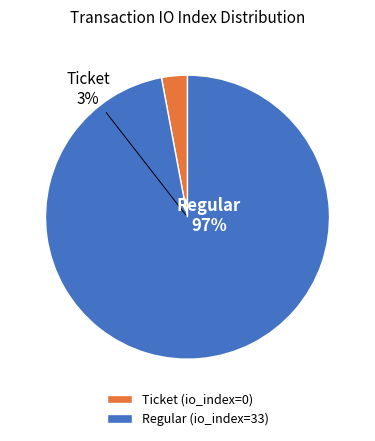

Combined, what portion of the pie is Ticket (io_index=0) and Regular (io_index=33)?

100.0%